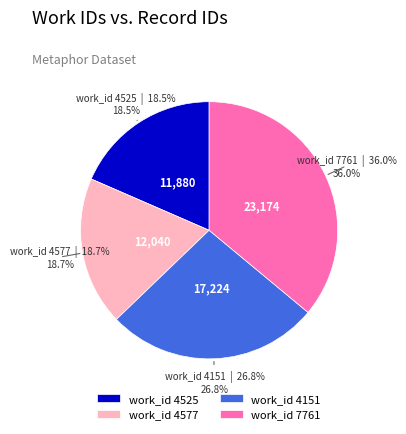

Which slice is the largest?

work_id 7761